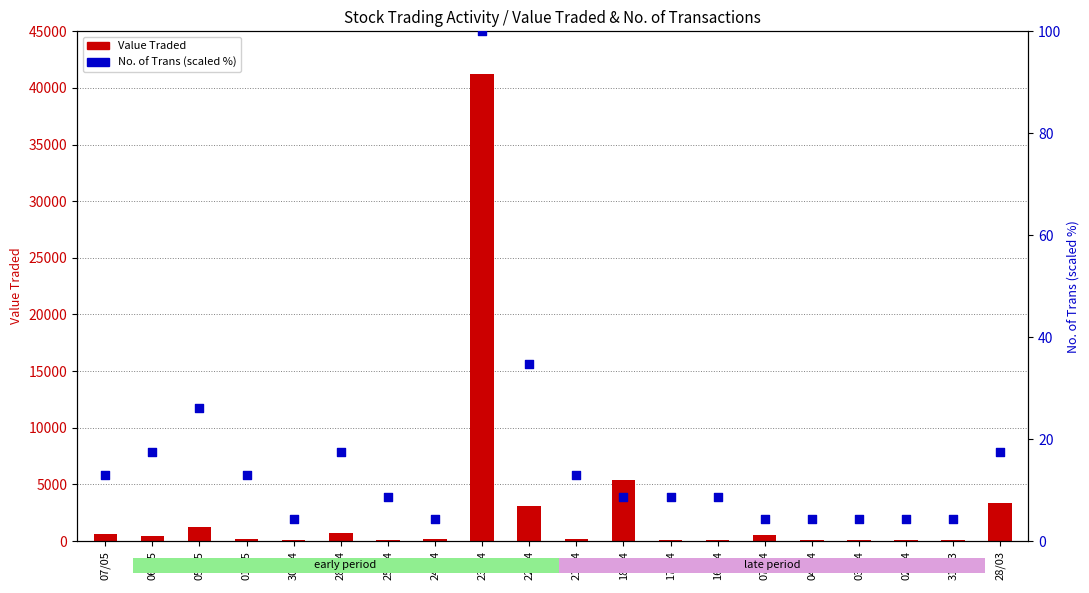

At how many categories does at least one series exceed 3729?

2